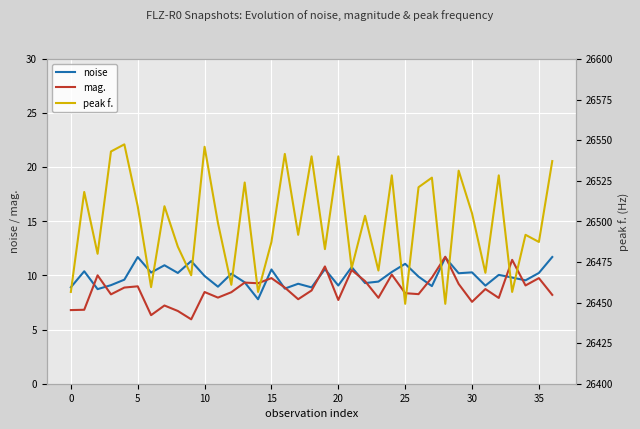

What is the maximum value for mag.?

11.7